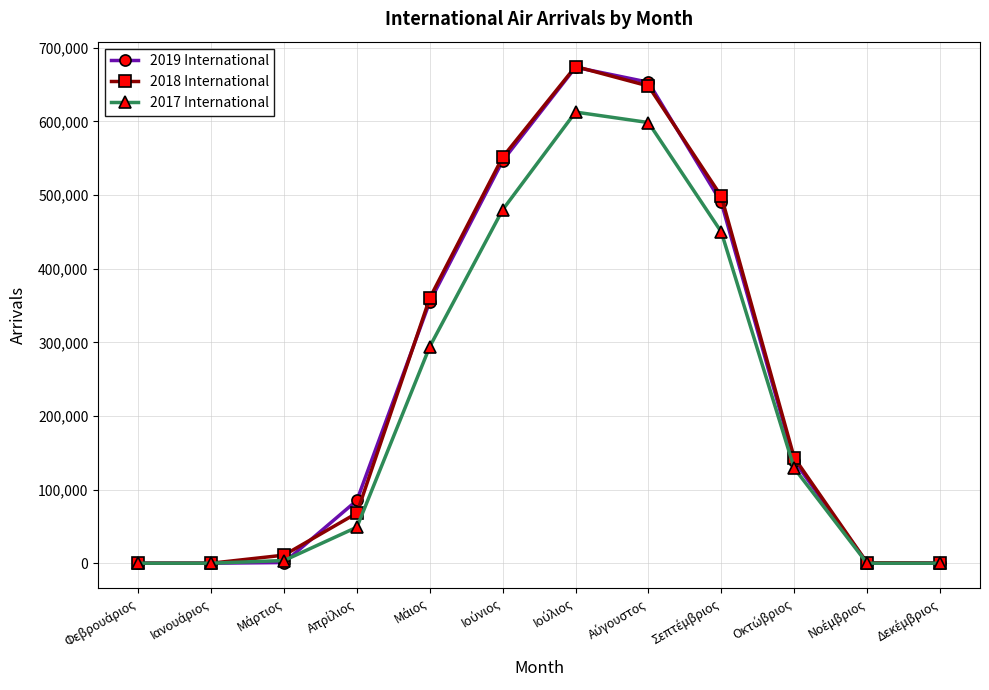

Is this an area chart (filled region under the line)?

No